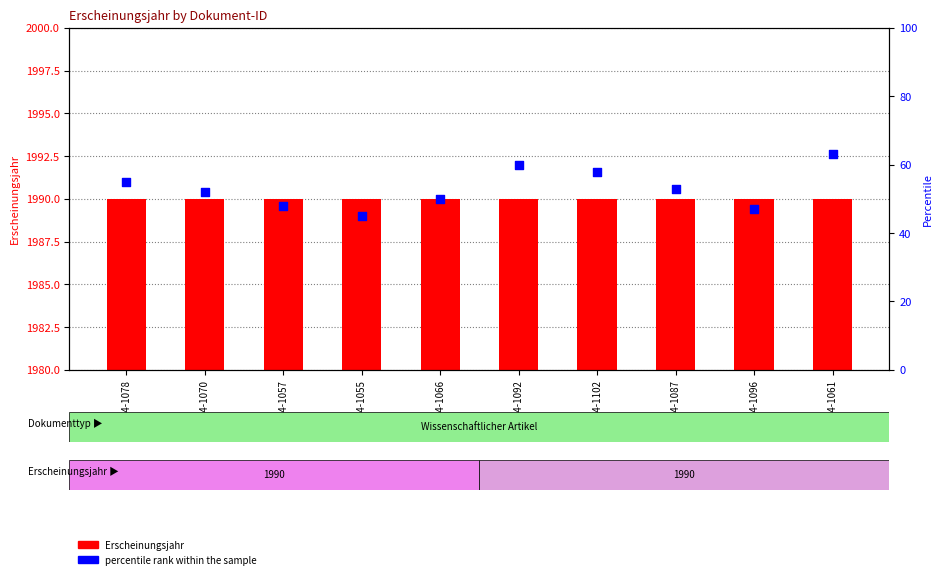

Which series has the largest total across all categories?

Erscheinungsjahr